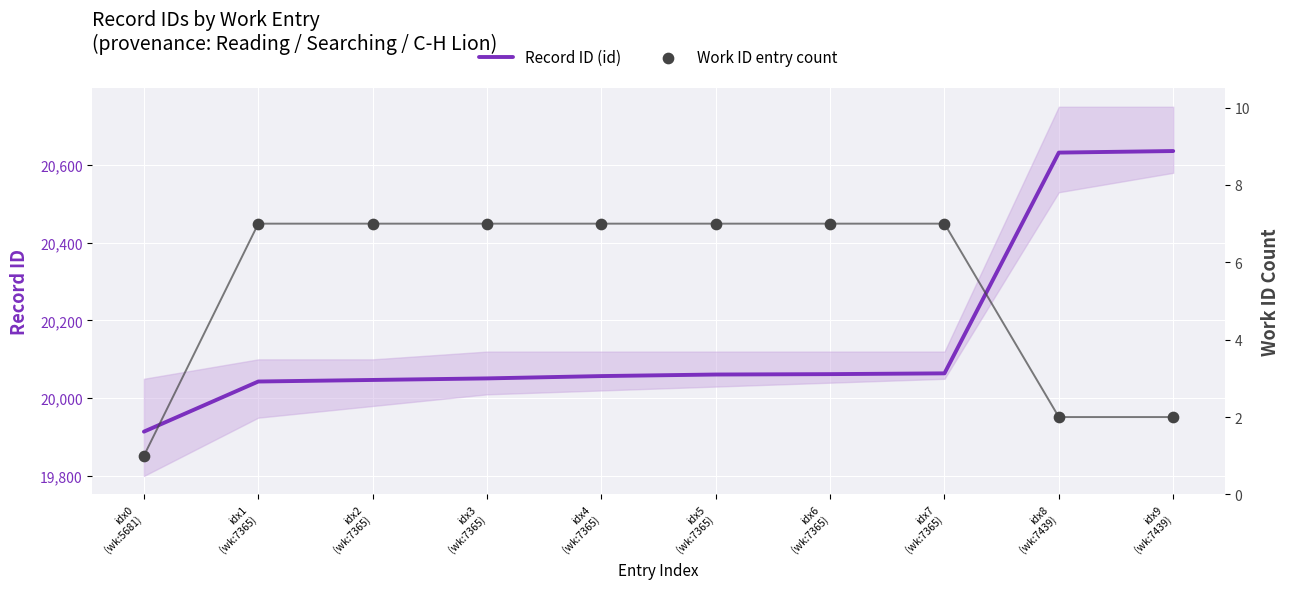

Which series has the largest total across all categories?

Record ID (id)